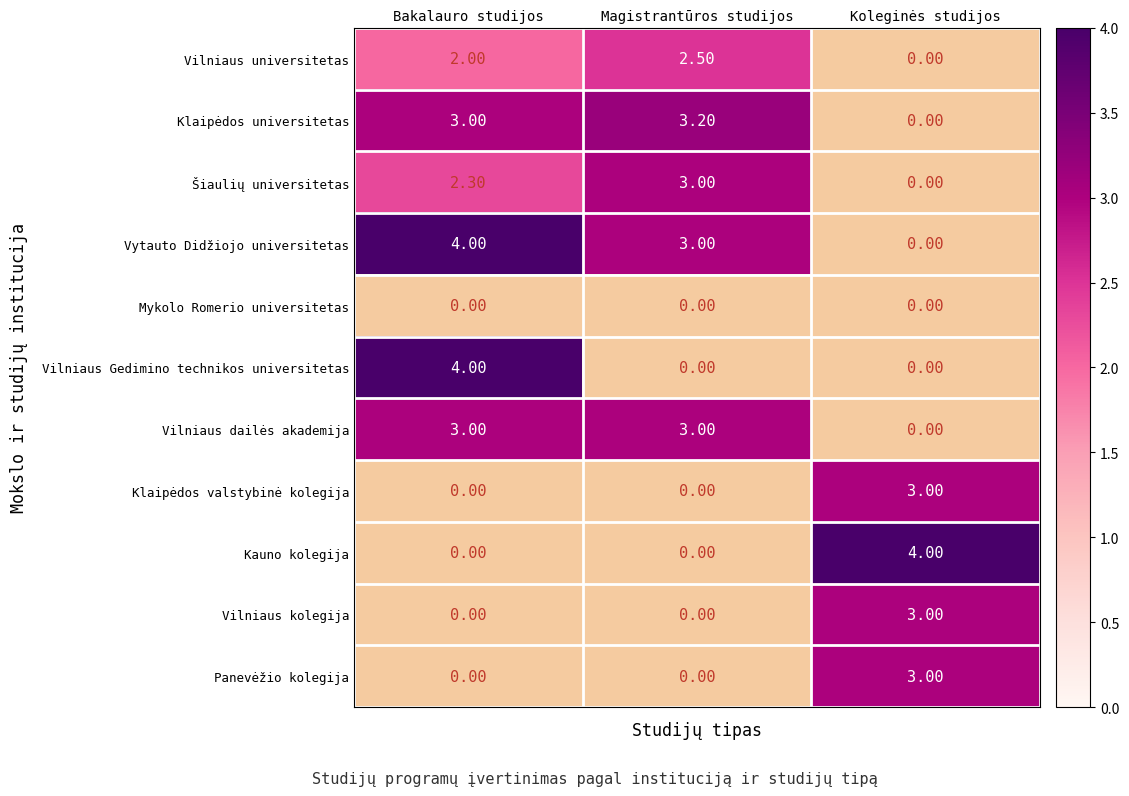

Which category has the lowest value in the Vytauto Didžiojo universitetas series?

Koleginės studijos